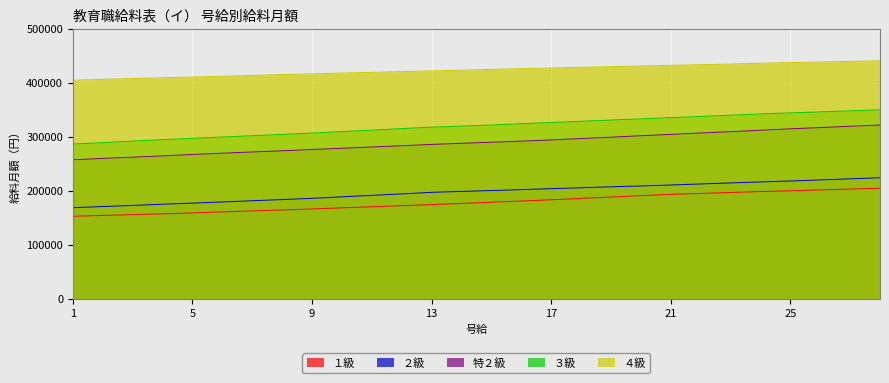

At which label is 4_kyuu closest to 423450?

14